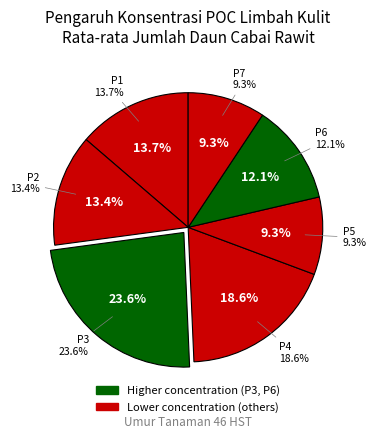

Does any single category account for the majority?

No